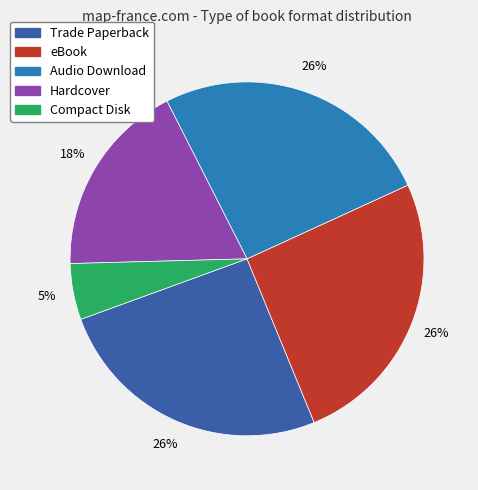

How many slices are in this pie chart?

5